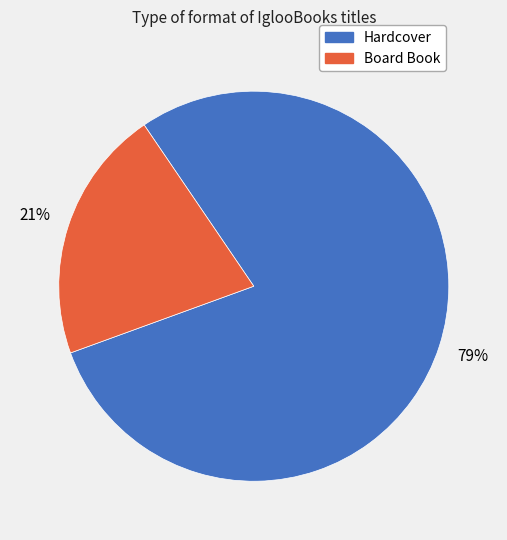

What percentage is the Hardcover slice, to the nearest percent?

79%